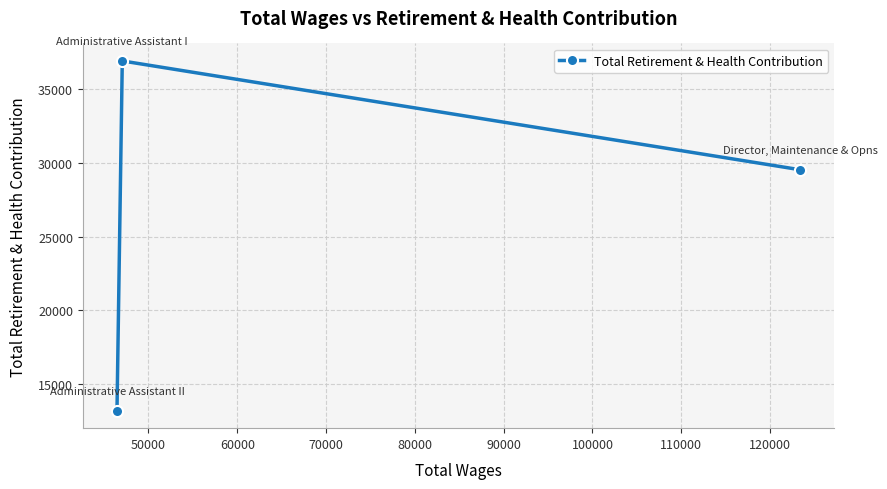

What is the value of the 1st point from the left?

13191